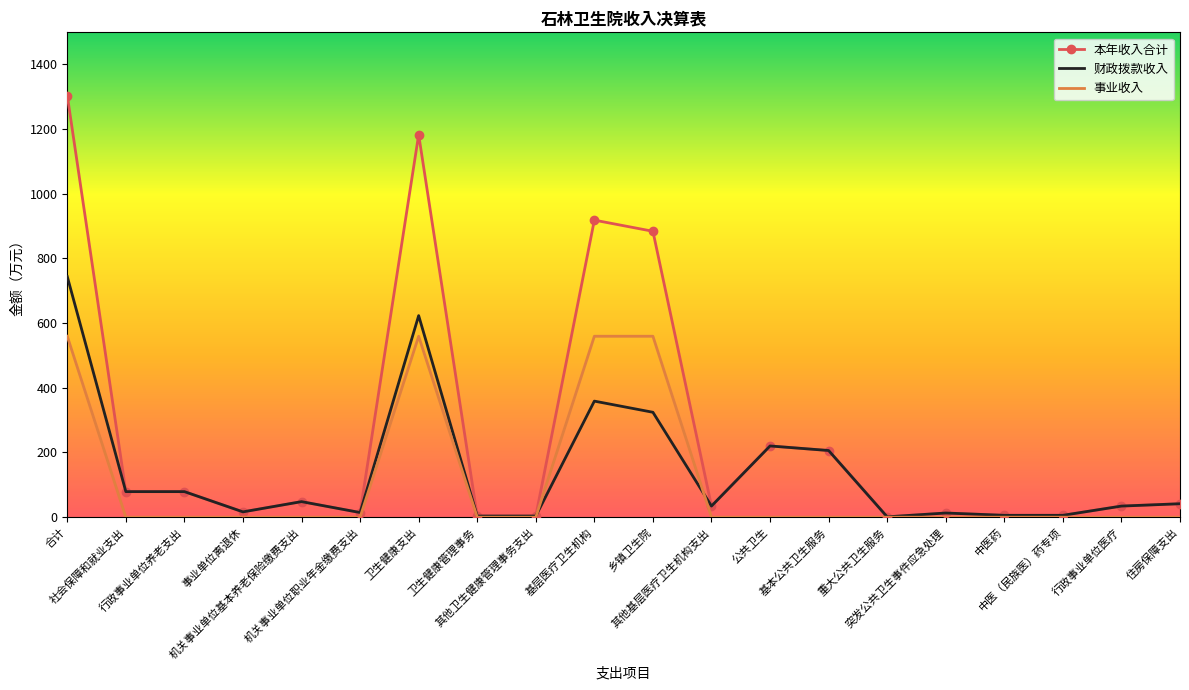

The 本年收入合计 series shows 79.0 at 行政事业单位养老支出. True or false?

True